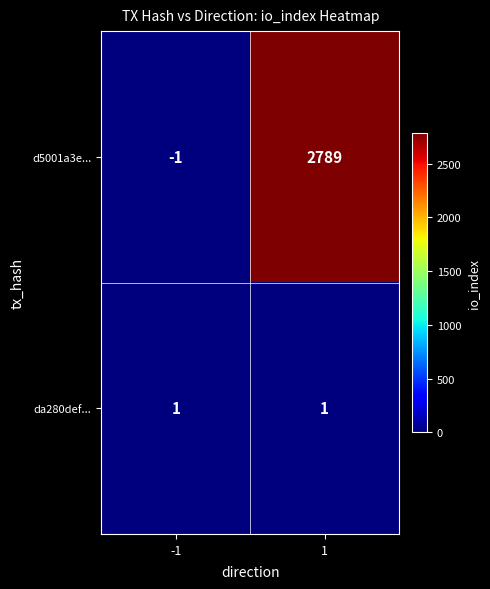

Reading left to right, transcribe all the data shown in this chart.

d5001a3e...: -1=-1	1=2789
da280def...: -1=1	1=1